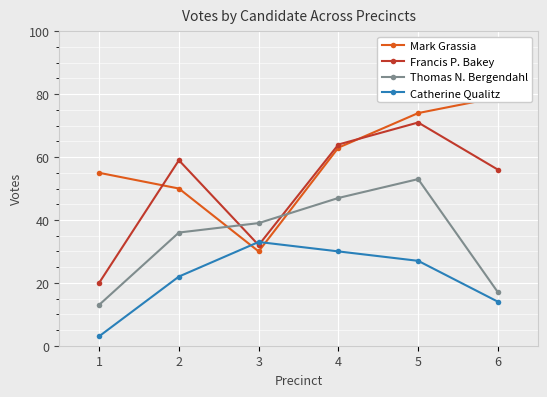

How many data points does each series have?

6